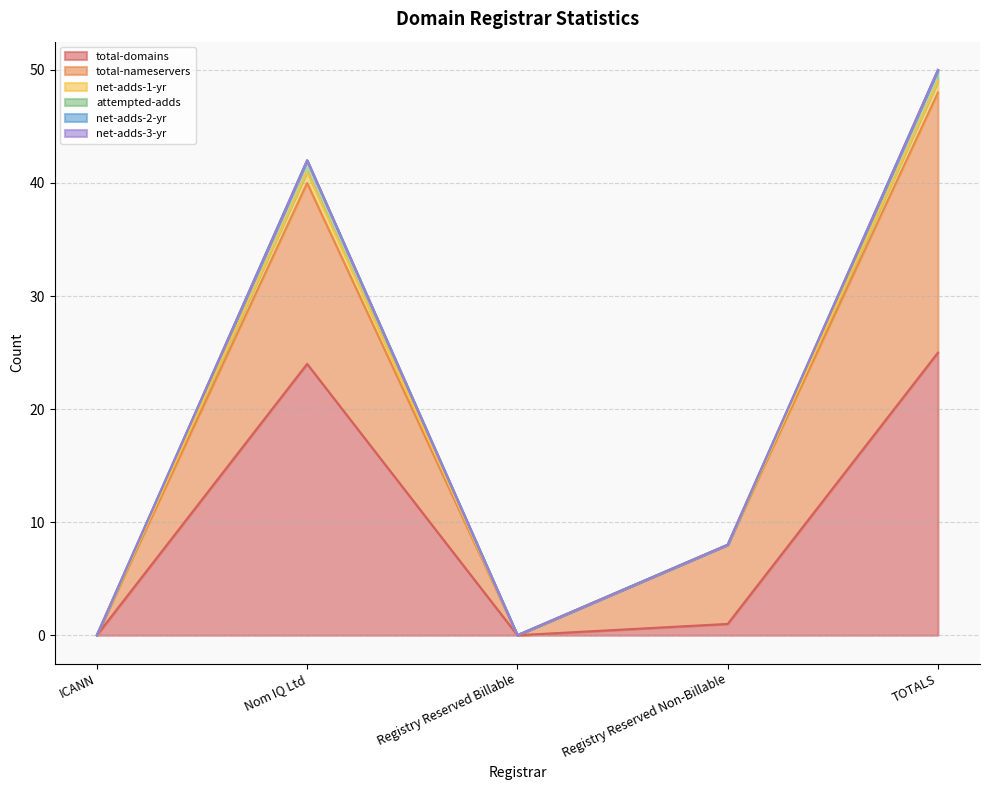

Does the chart display data point markers on the line(s)?

No